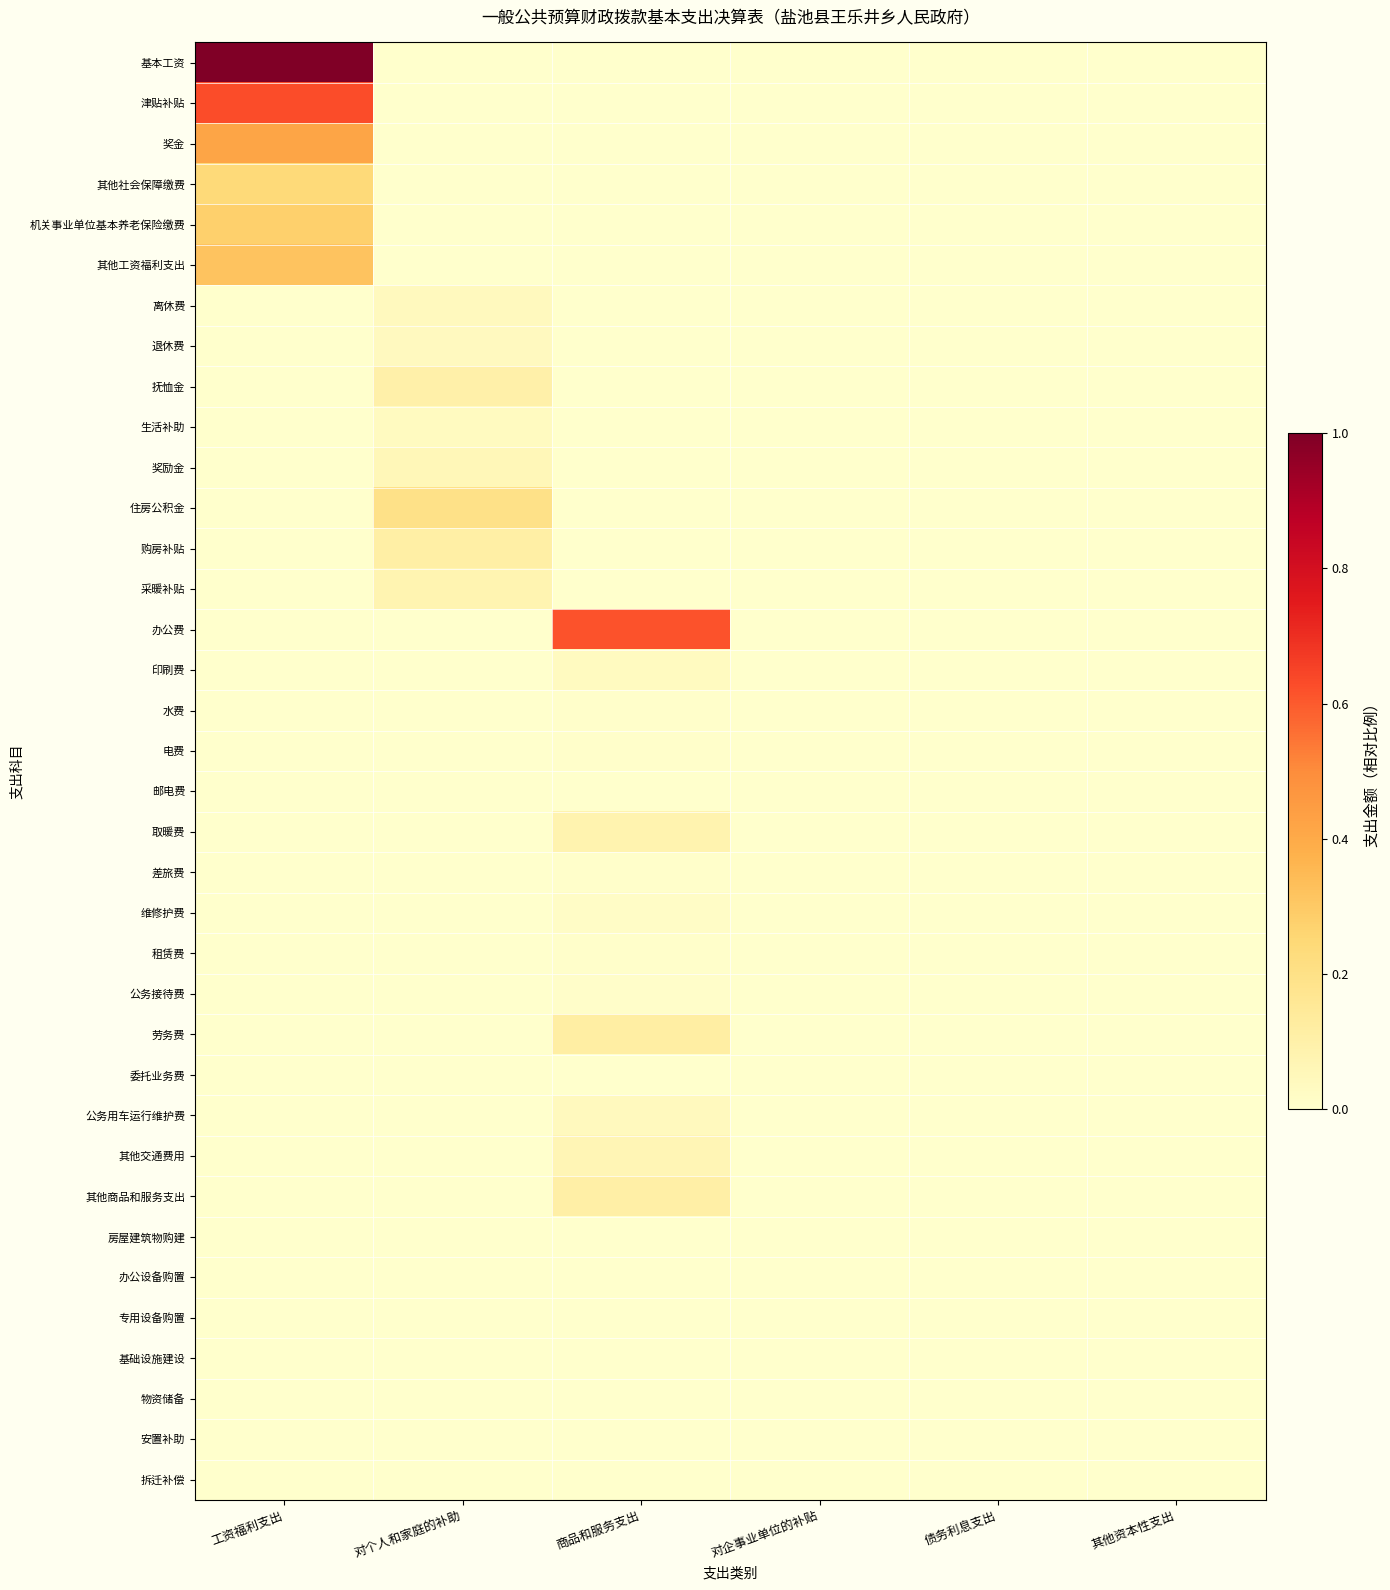

What is the spread (max minus min) of values at 对个人和家庭的补助?

0.2